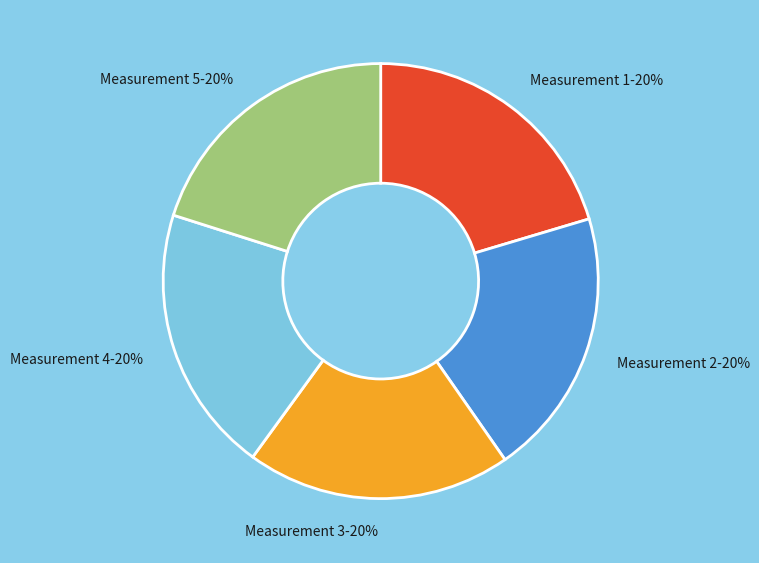

Count the number of slices in the pie.

5